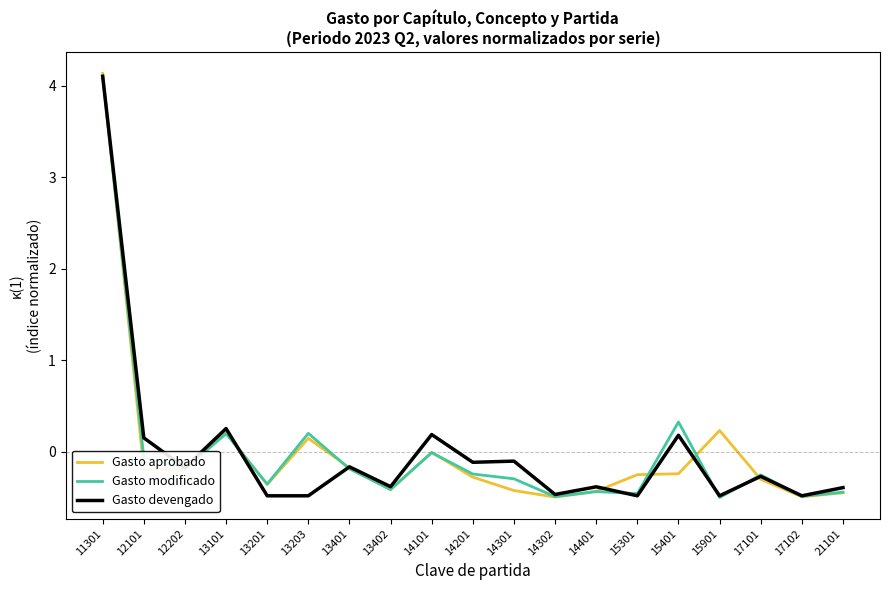

At which category is the sum across all series the highest?

11301